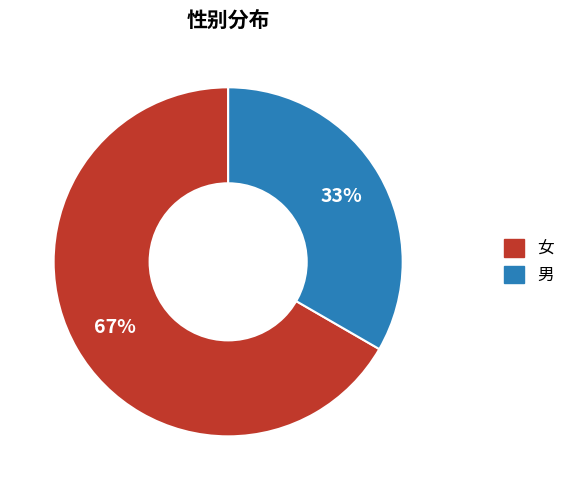

How many slices are in this pie chart?

2